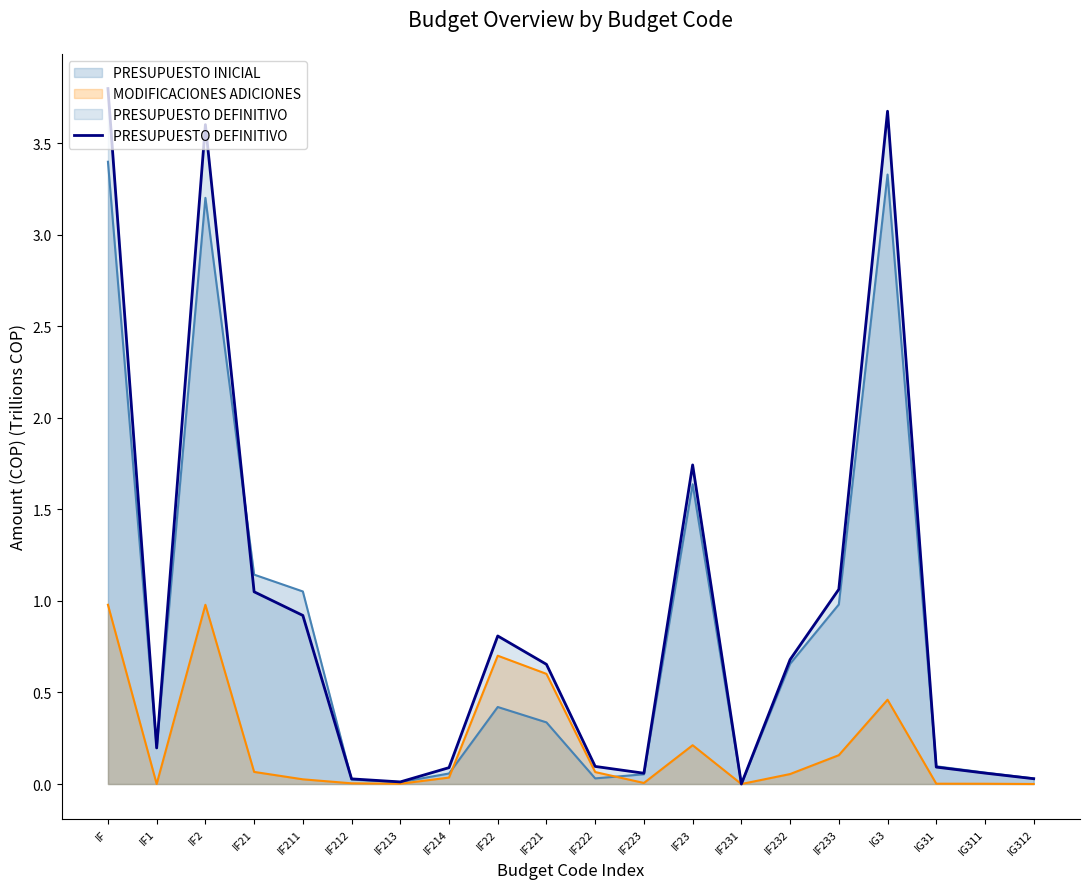

Reading left to right, extract all data points from this chart.

3.8	0.2	3.6	1.0	0.9	0.0	0.0	0.1	0.8	0.7	0.1	0.1	1.7	0.0	0.7	1.1	3.7	0.1	0.1	0.0